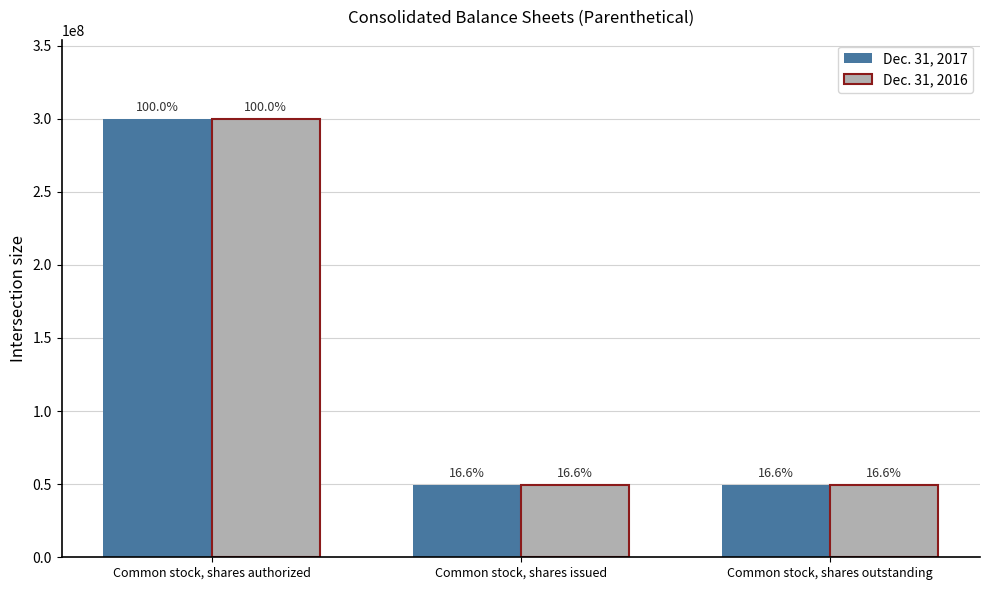

Where is Dec. 31, 2016 nearest to the value 174883409?

Common stock, shares issued